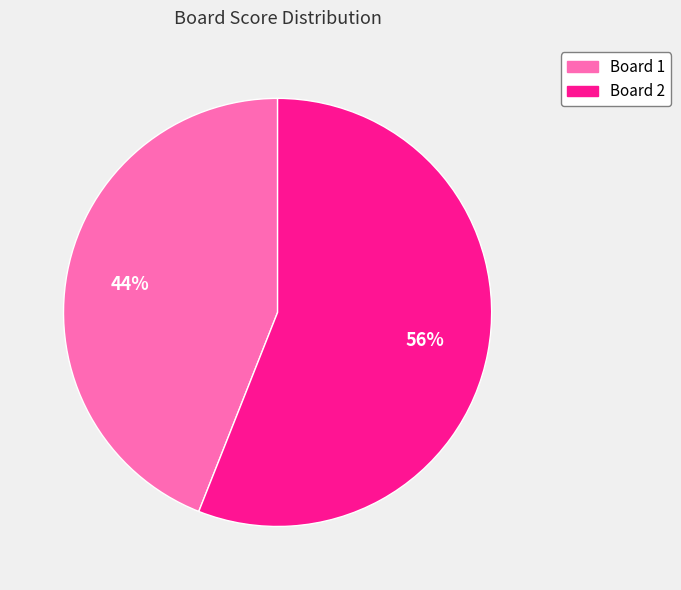

Is there a majority slice in this chart?

Yes